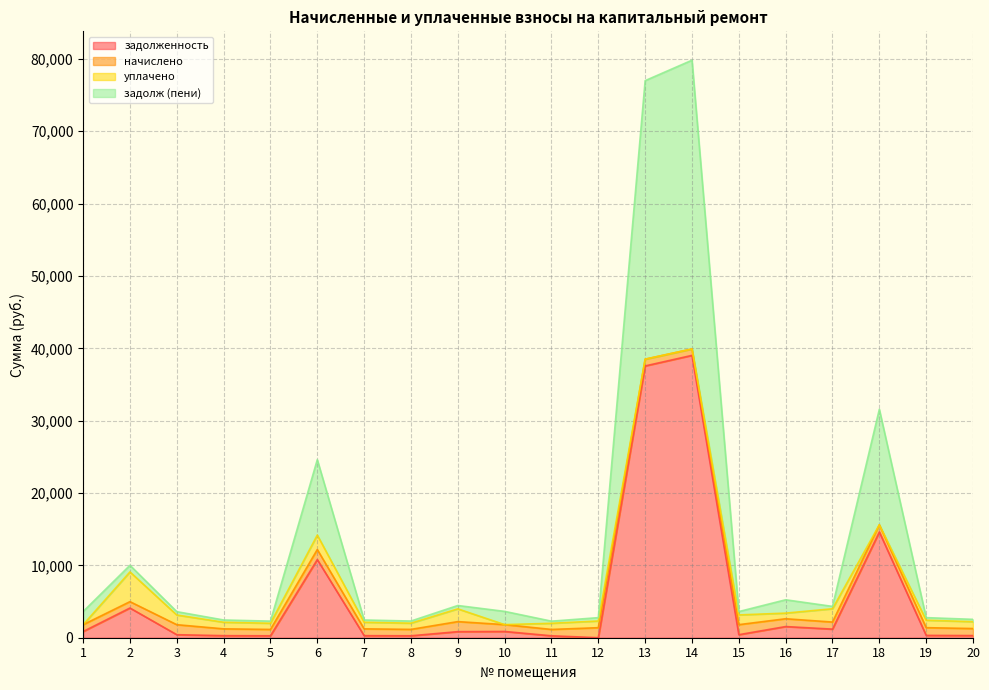

List the labels in order of задолж (пени) value, smallest first.

11, 5, 8, 4, 7, 20, 12, 19, 3, 15, 1, 10, 17, 9, 16, 2, 6, 18, 13, 14